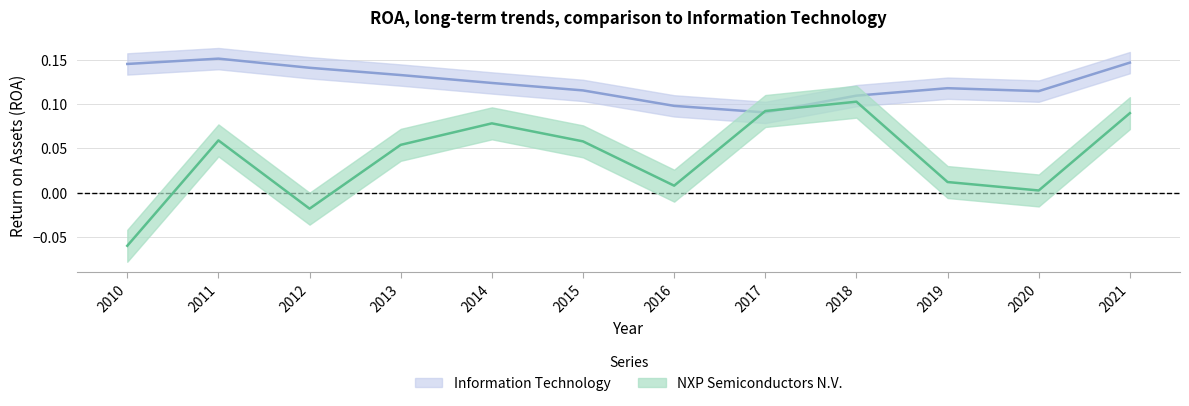

What is the minimum value shown in the chart?

-0.1